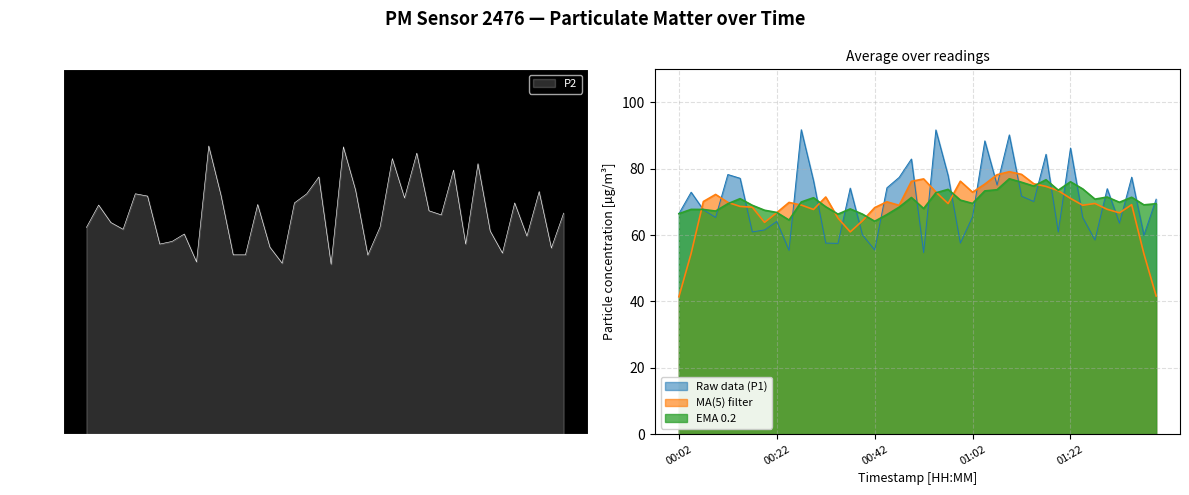

What is the lowest value of the P2 series?

51.2